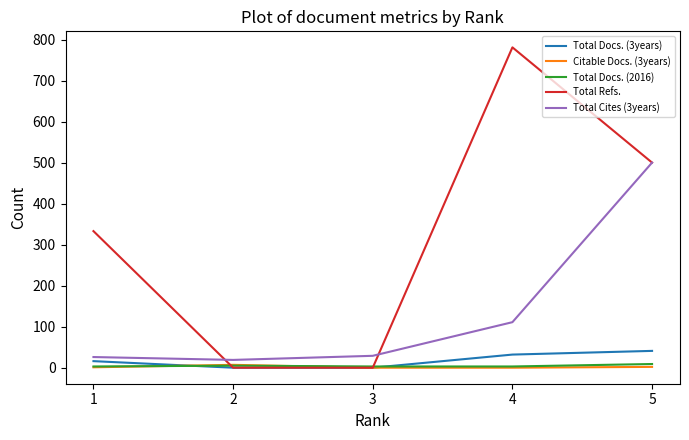

Which series has the largest range (max minus min)?

Total Refs.